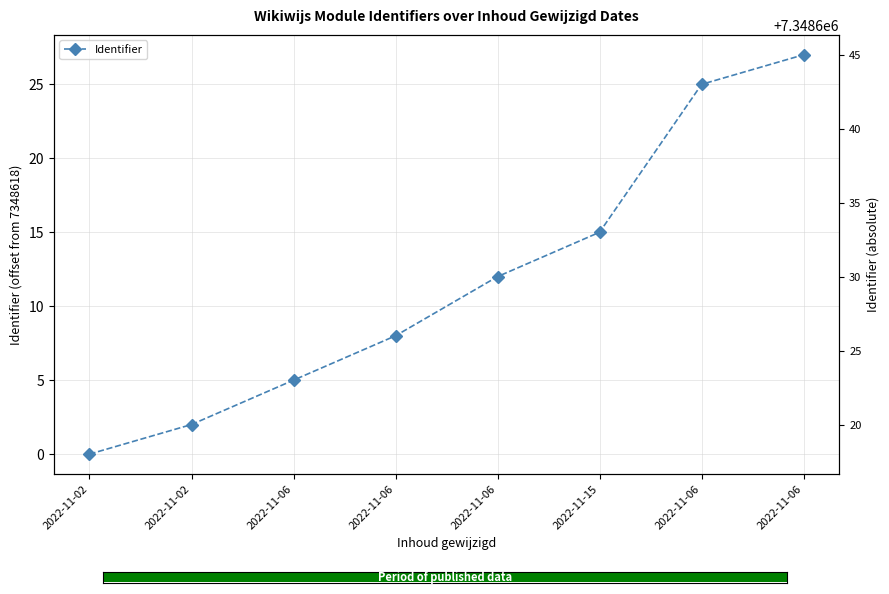

List the labels in order of value, largest first.

2022-11-06, 2022-11-06, 2022-11-15, 2022-11-06, 2022-11-06, 2022-11-06, 2022-11-02, 2022-11-02